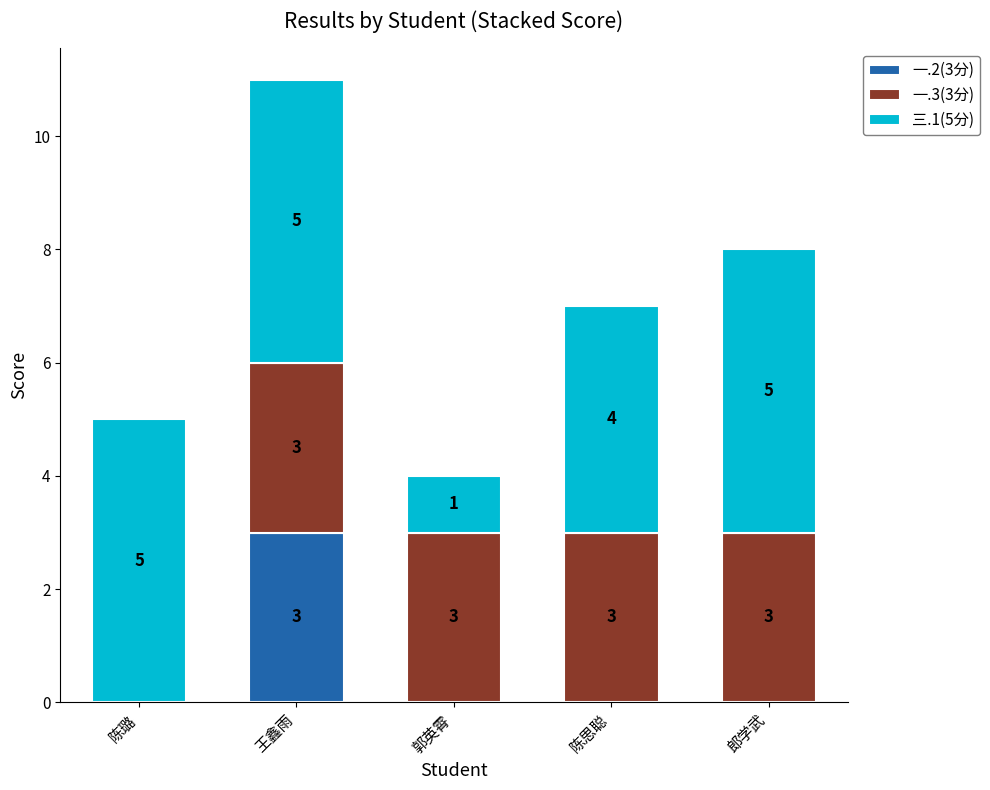

The 一.2(3分) series shows 2 at 郭英霄. True or false?

False